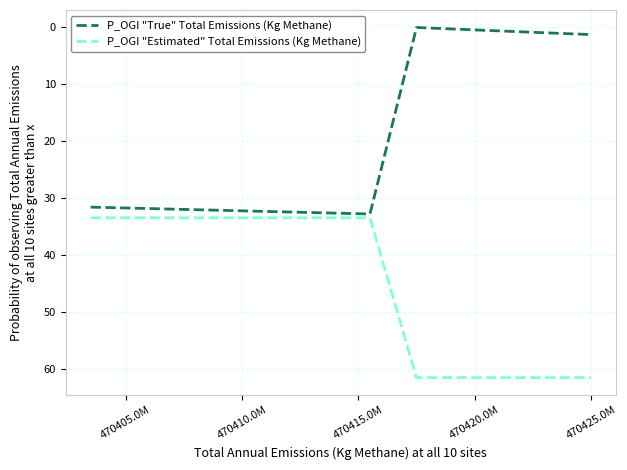

What is the maximum value shown in the chart?

61.5